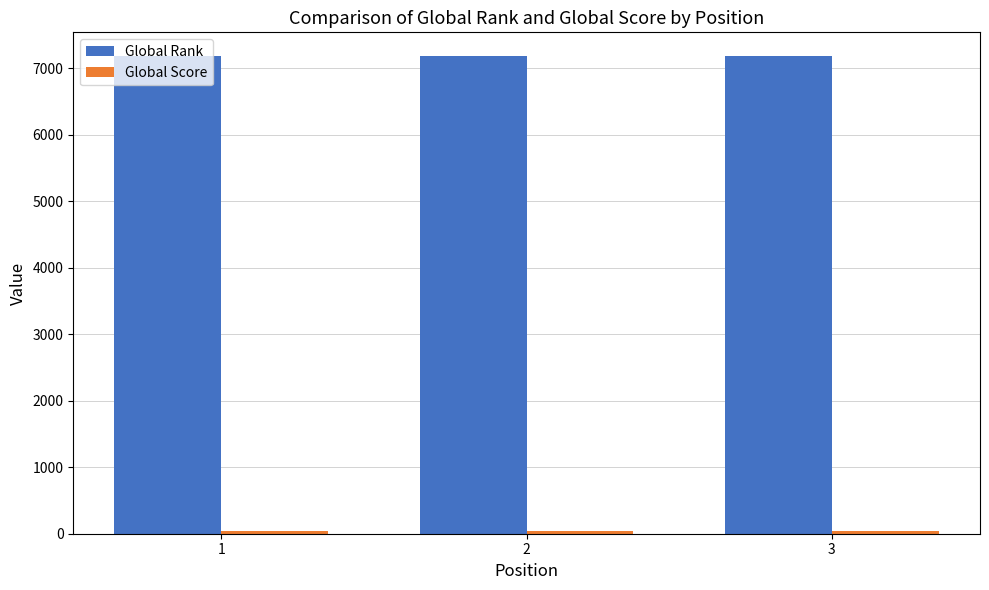

What is the average value of the Global Rank series?

7179